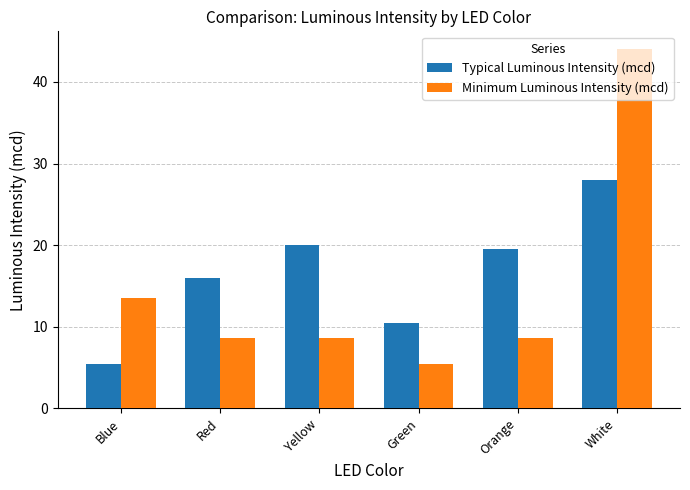

Reading left to right, what are all the values shown in this chart?

Typical Luminous Intensity (mcd): Blue=5.4	Red=16.0	Yellow=20.0	Green=10.5	Orange=19.5	White=28.0
Minimum Luminous Intensity (mcd): Blue=13.5	Red=8.6	Yellow=8.6	Green=5.4	Orange=8.6	White=44.0